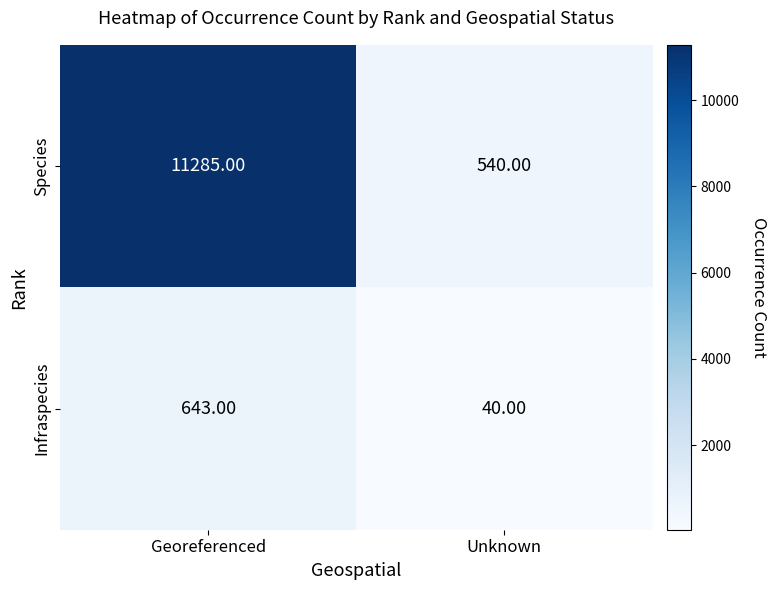

Which series changed the most between Georeferenced and Unknown?

Species